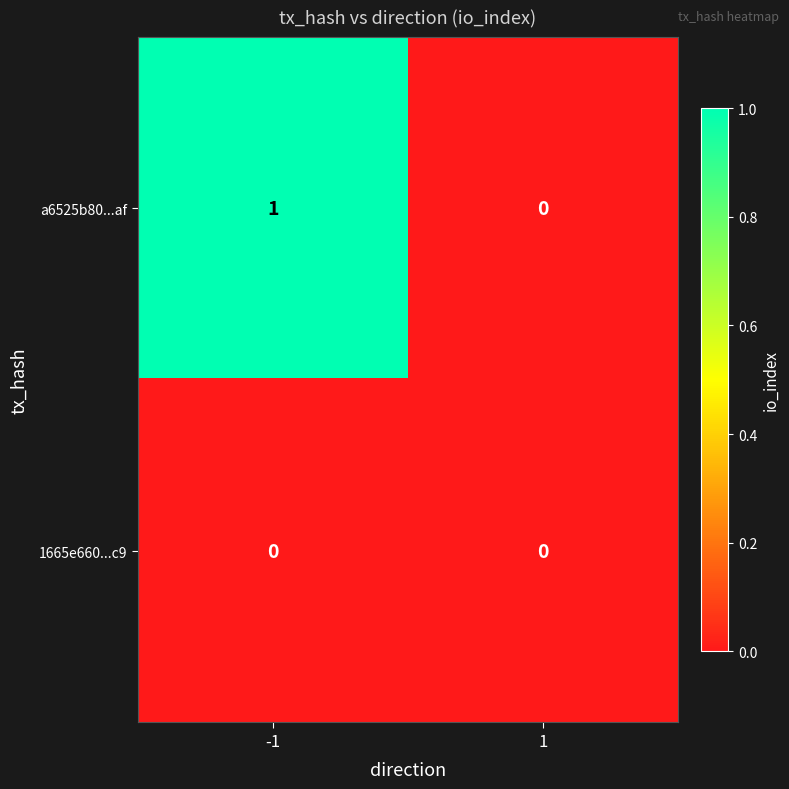

True or false: a6525b80...af has a value of 0 at 1.

True